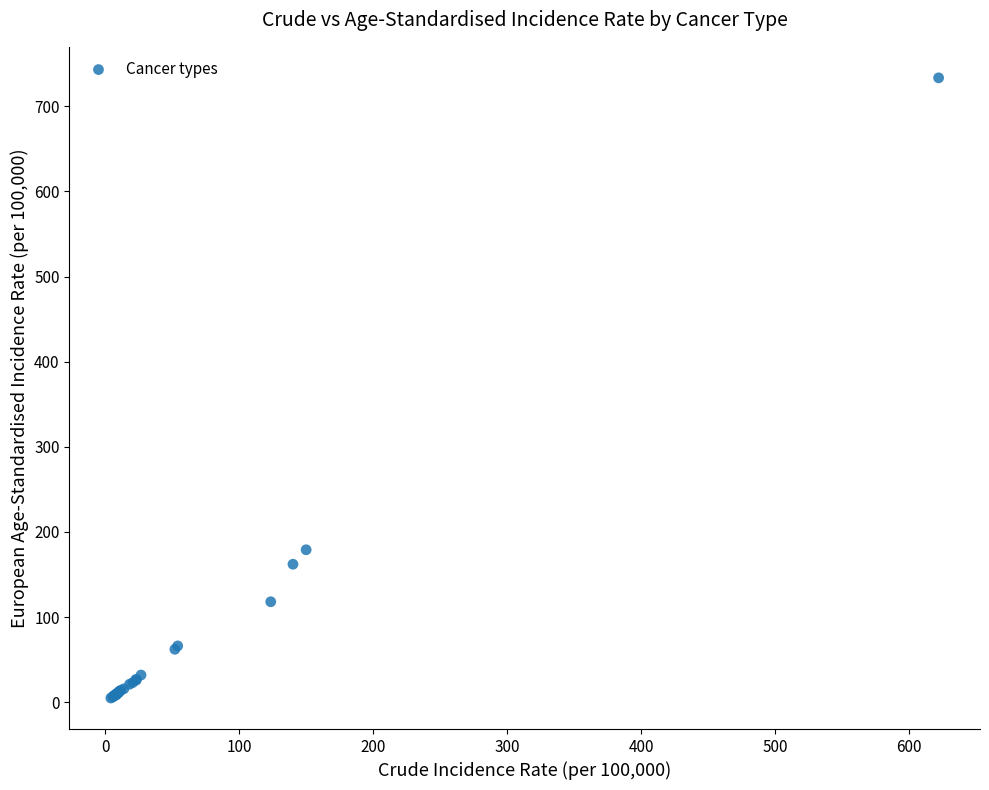

What Y value in the scatter plot is closest to 369?

179.0